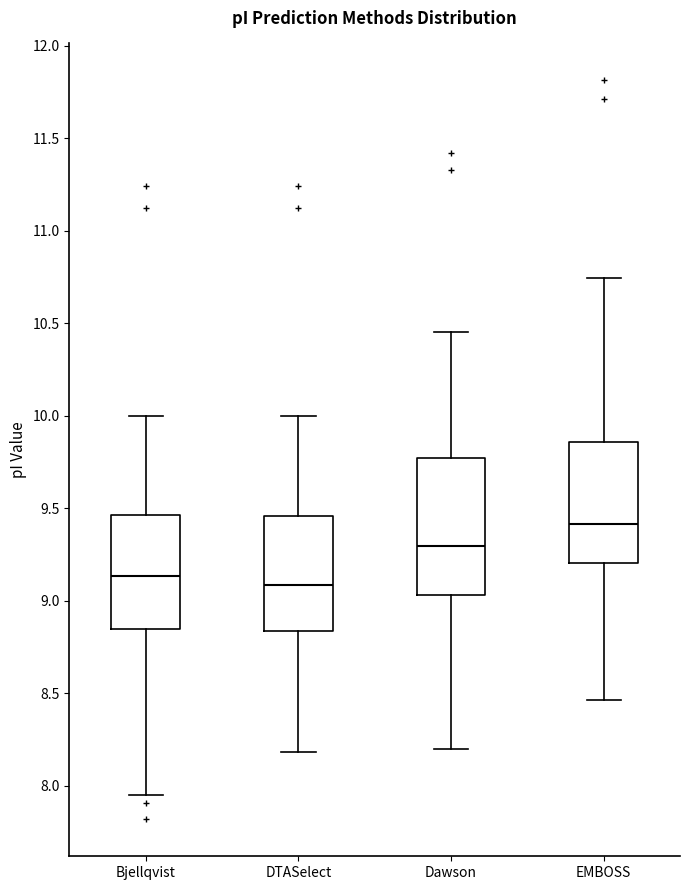

Where is the lower edge of the box for Bjellqvist on the y-axis? The values are not printed on the chart, so give them approximately, as read against the axis.

8.85